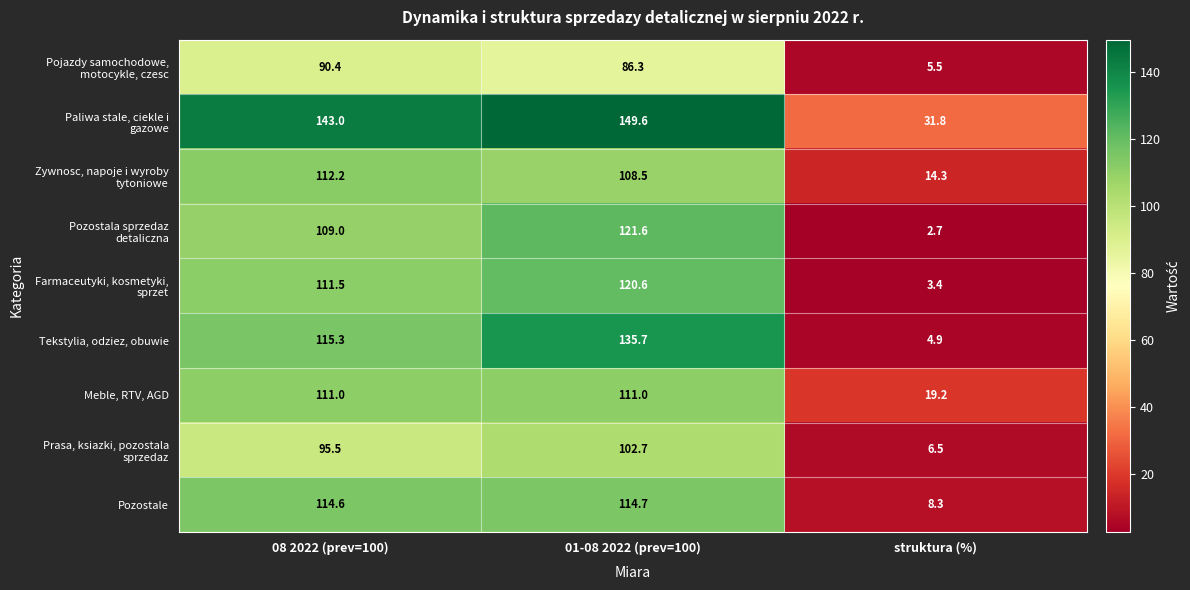

At which label does Tekstylia, odziez, obuwie first exceed 115?

08 2022 (prev=100)